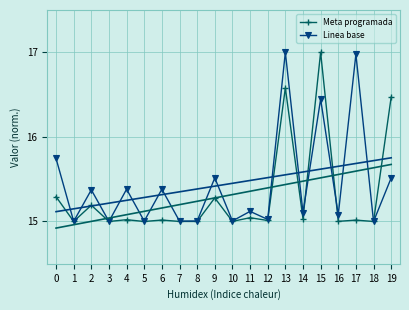

What is the sum of the Linea base values at 16 and 15?

31.5